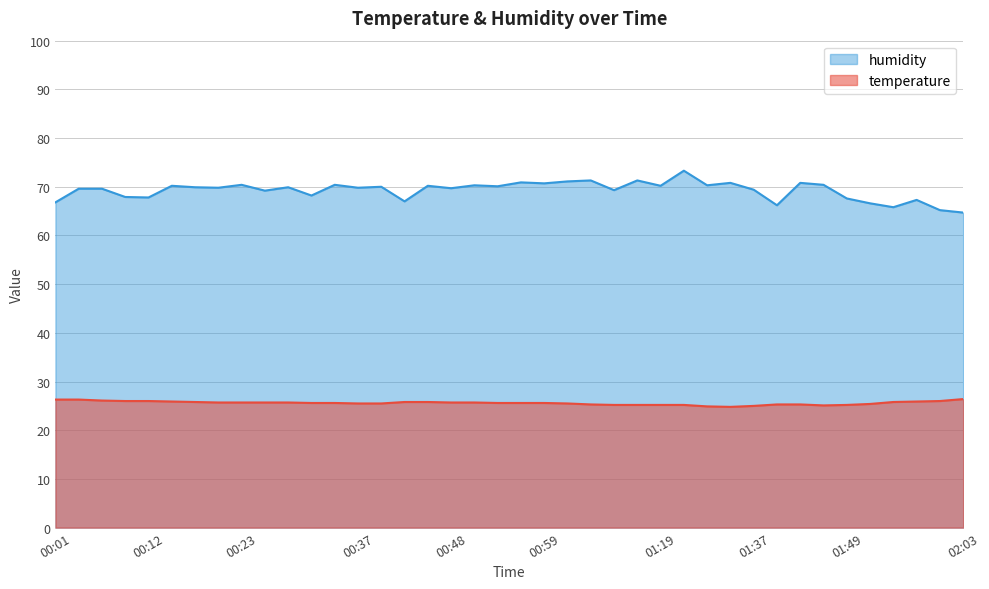

What is the label of the 3rd point from the right?

01:57